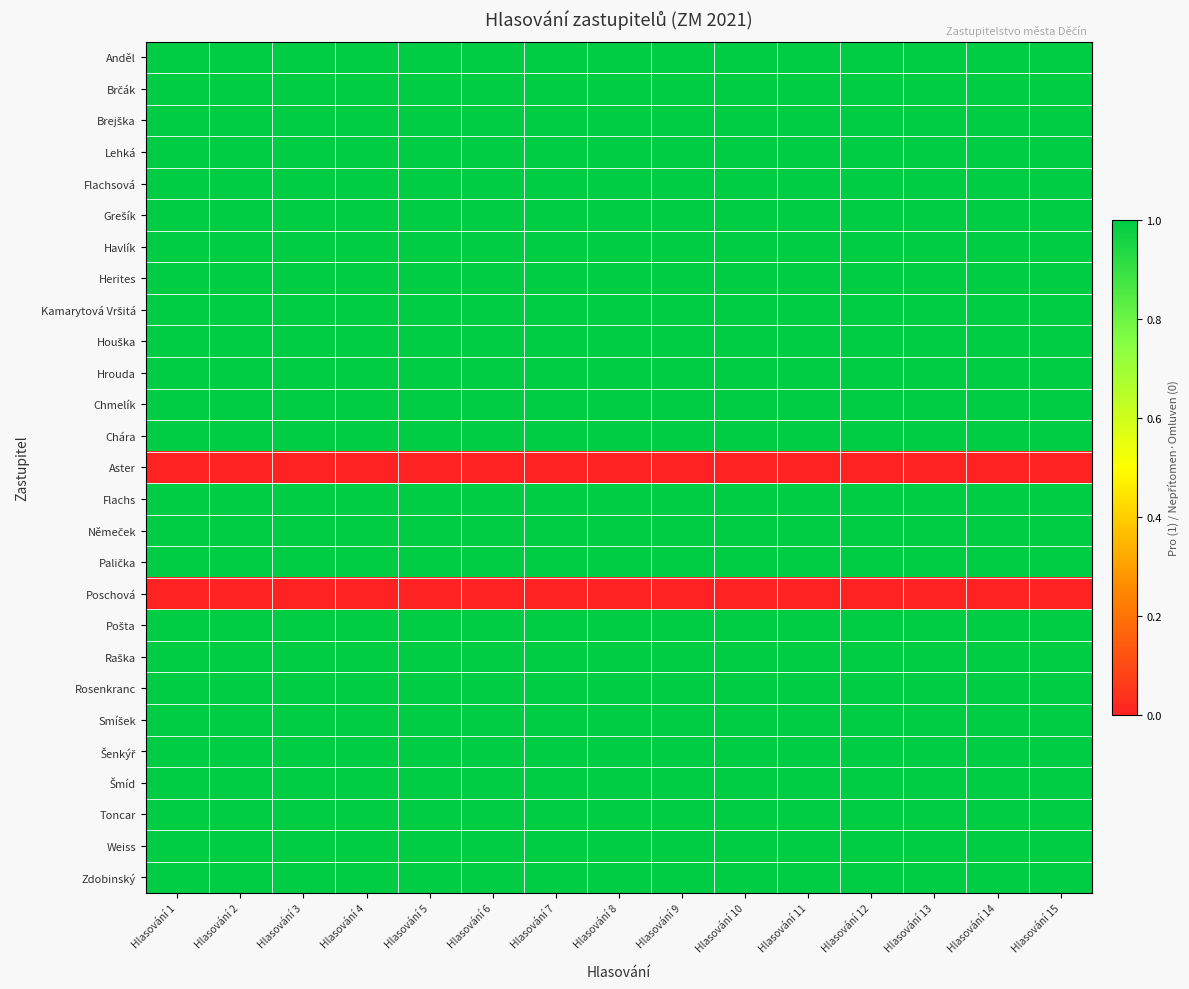

Which has a higher value, Hlasování 11 or Hlasování 3?

Hlasování 11